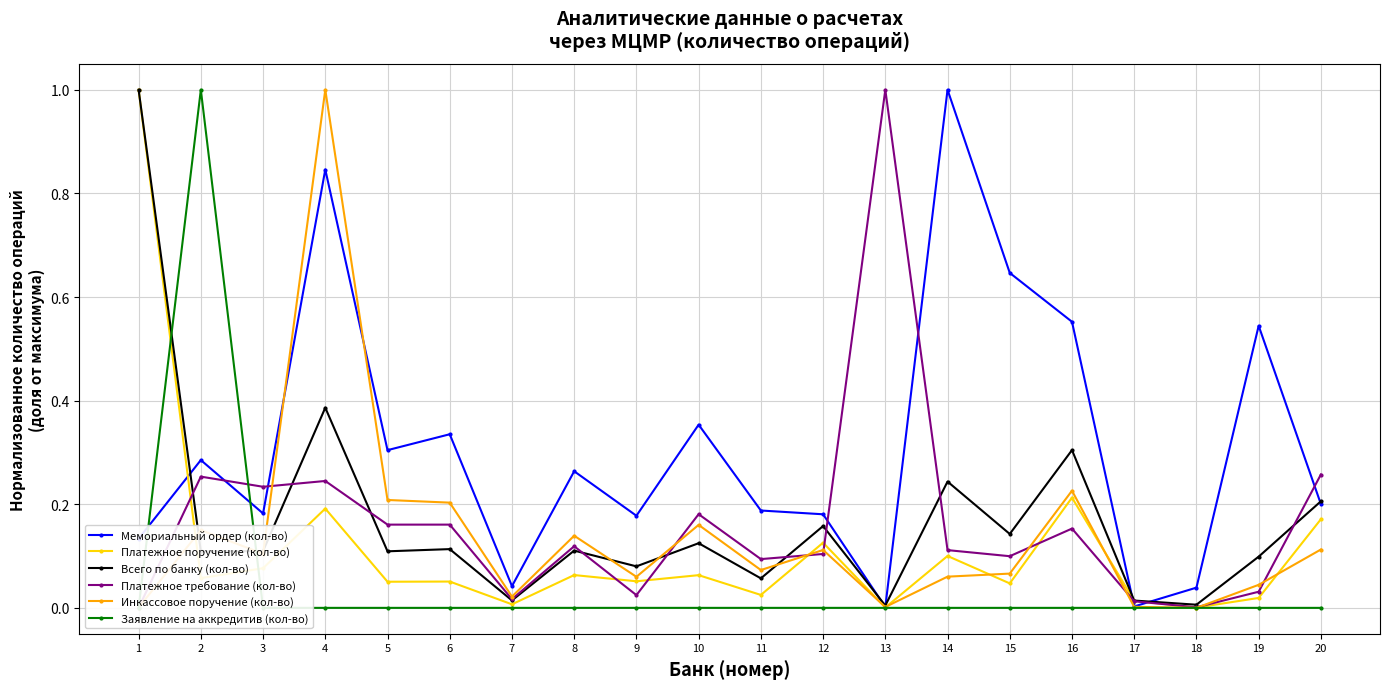

Where do Мемориальный ордер (кол-во) and Платежное требование (кол-во) first cross each other?

2 and 3